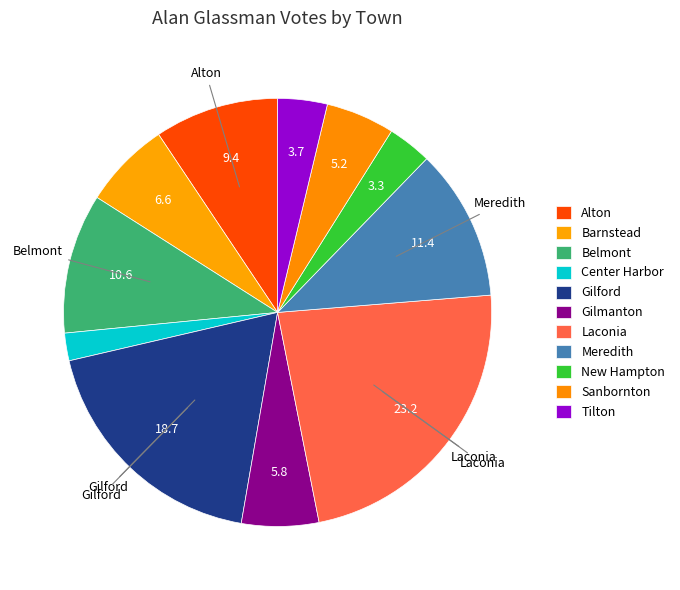

What percentage do Tilton and Laconia together represent?

26.9%